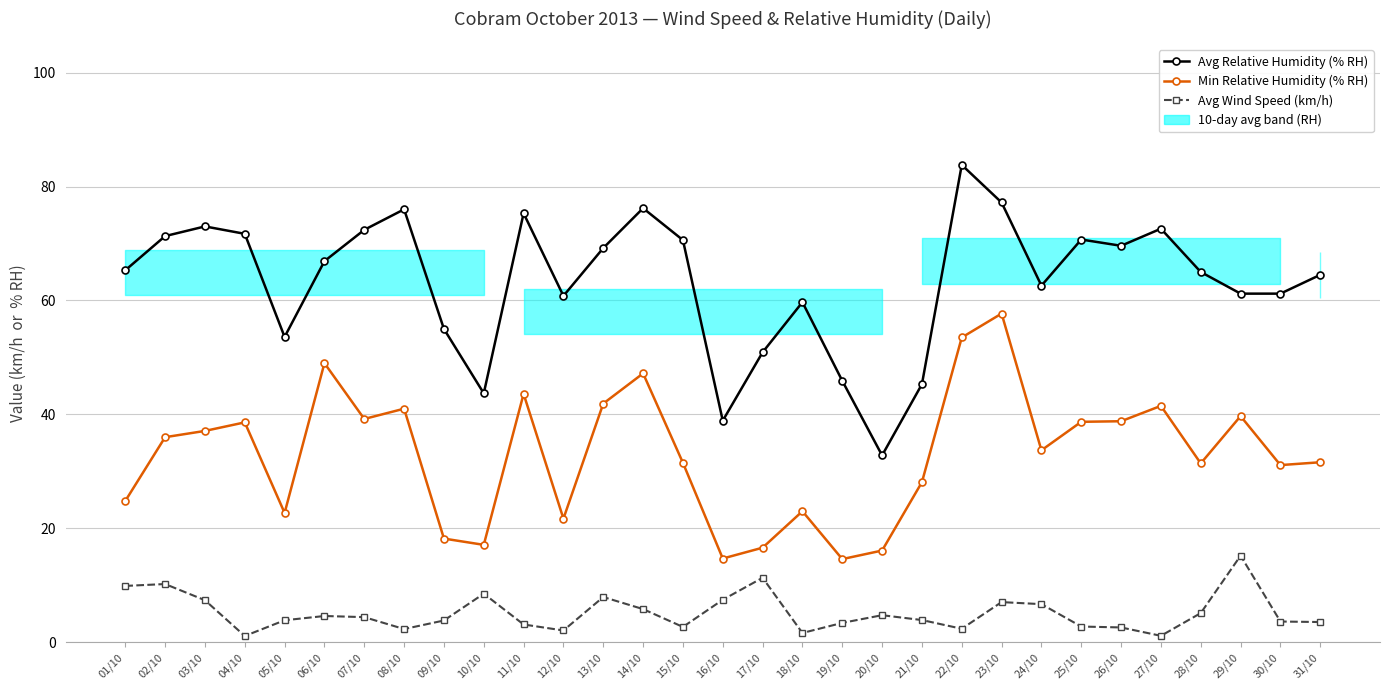

What is the total value across all series at 21/10?

77.3